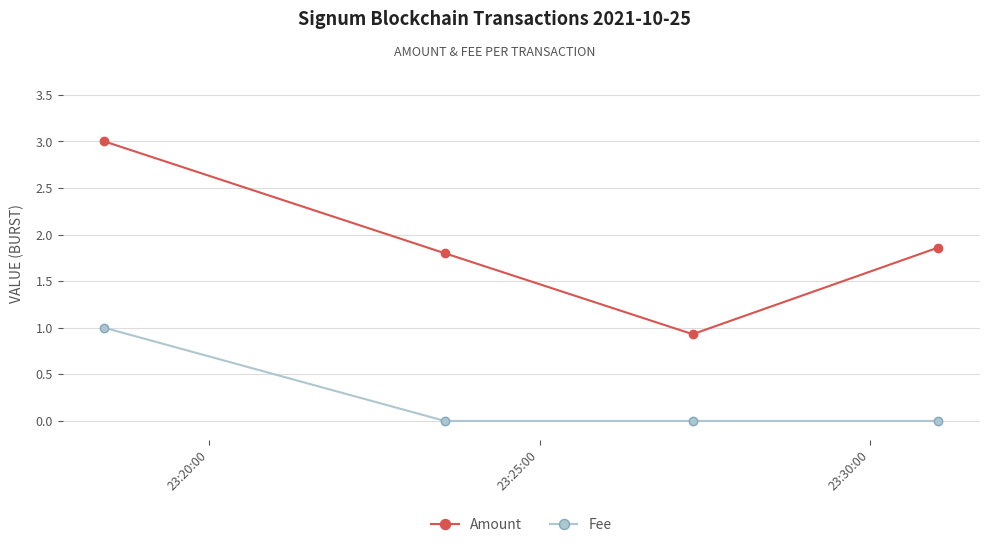

Which series has the largest total across all categories?

Amount